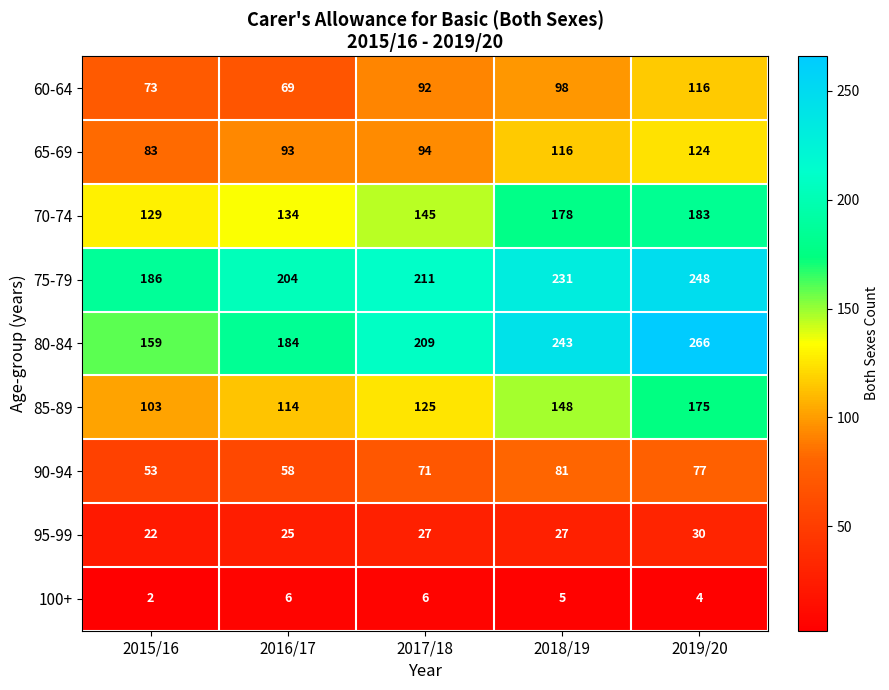

At which category is the sum across all series the highest?

2019/20